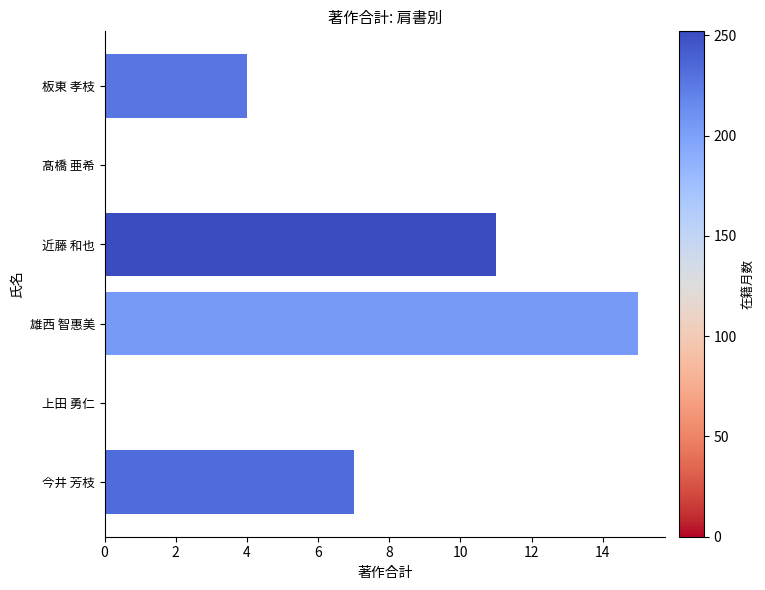

How many values are between 0 and 11?

5